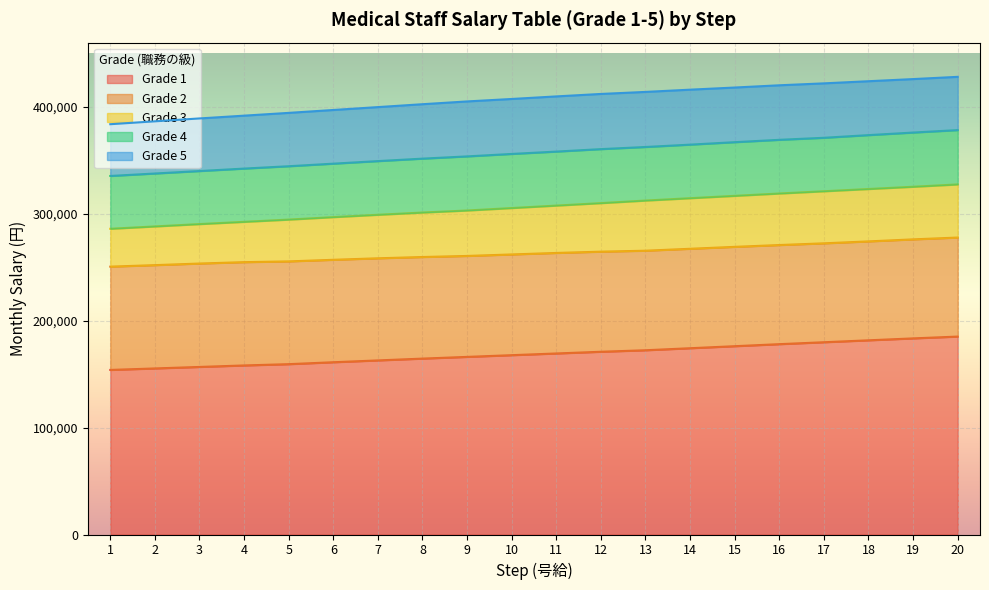

What is the minimum value shown in the chart?

153900